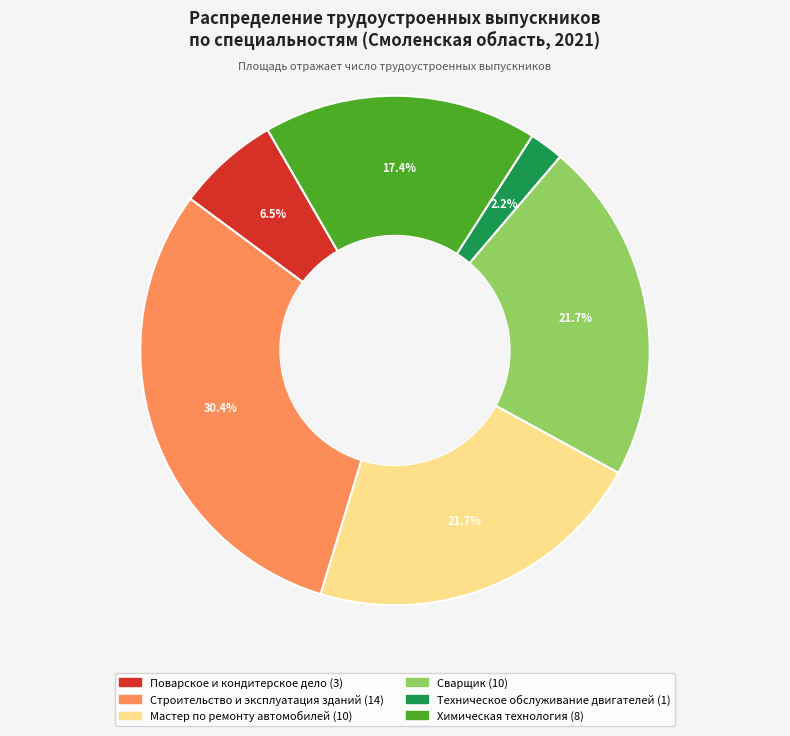

To the nearest percent, what is the average slice percentage?

17%